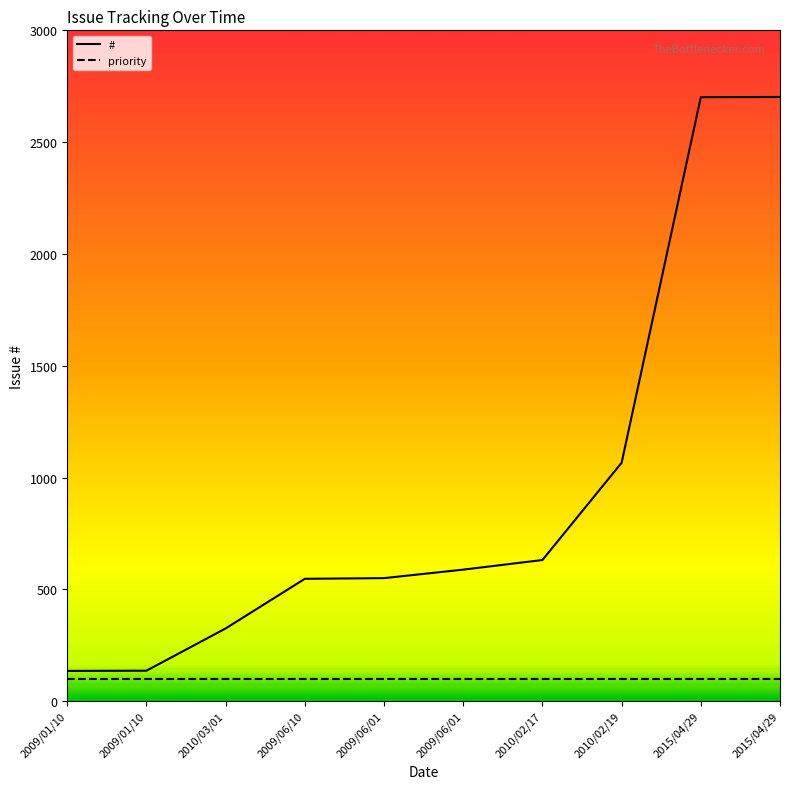

Reading left to right, extract all data points from this chart.

#: 2009/01/10=135	2009/01/10=136	2010/03/01=325	2009/06/10=547	2009/06/01=550	2009/06/01=588	2010/02/17=631	2010/02/19=1066	2015/04/29=2701	2015/04/29=2702
priority: 2009/01/10=100	2009/01/10=100	2010/03/01=100	2009/06/10=100	2009/06/01=100	2009/06/01=100	2010/02/17=100	2010/02/19=100	2015/04/29=100	2015/04/29=100